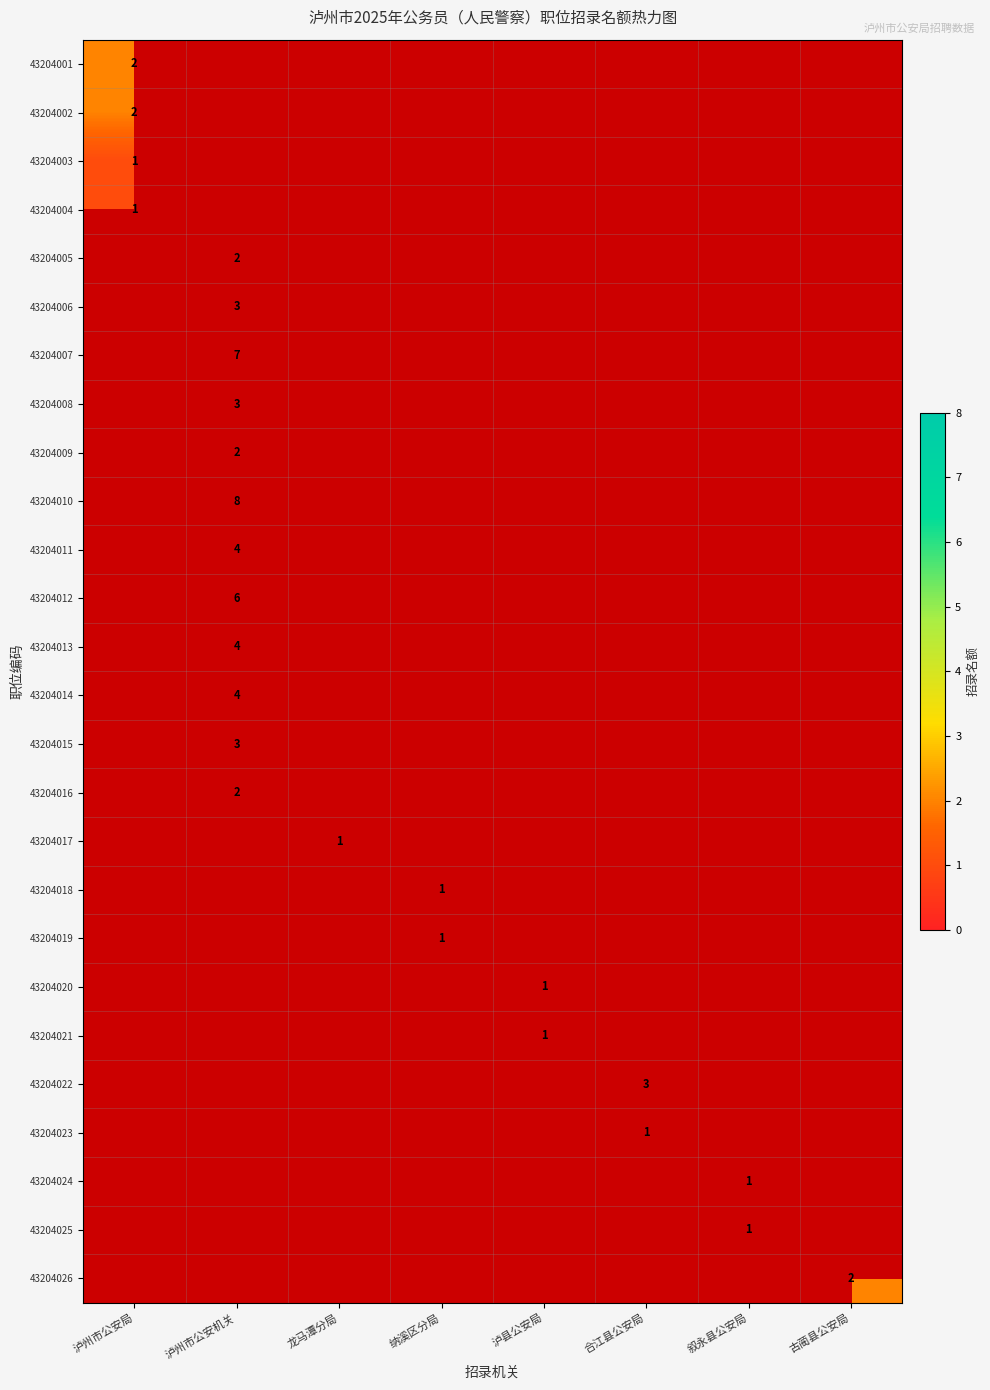

At which category is the sum across all series the highest?

泸州市公安机关